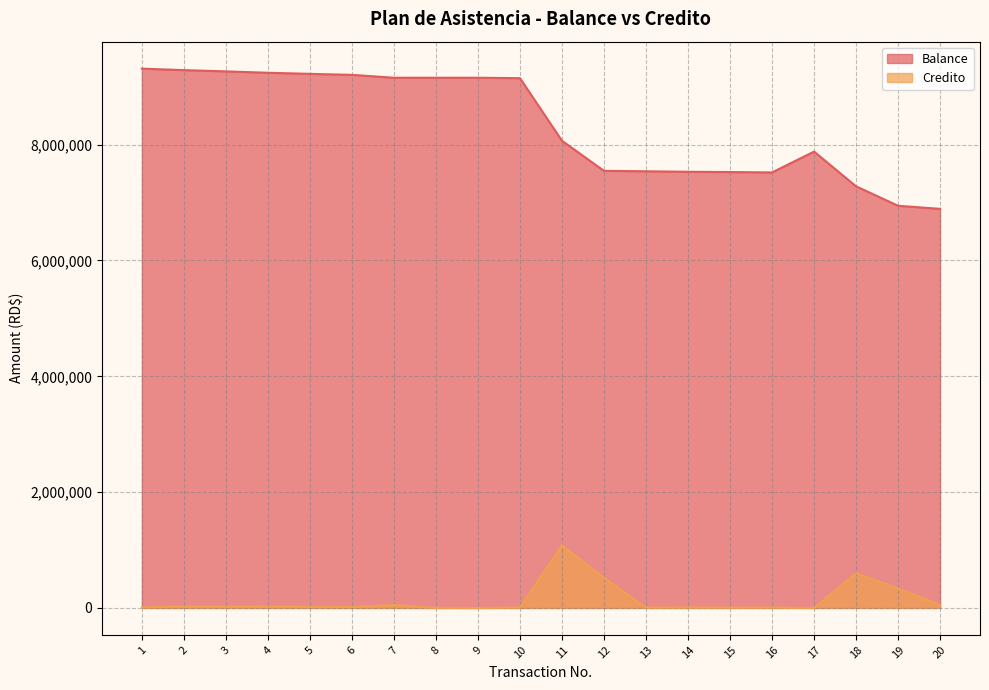

List the labels in order of Credito value, smallest first.

8, 9, 17, 15, 16, 13, 10, 14, 1, 6, 5, 3, 4, 2, 7, 20, 19, 12, 18, 11